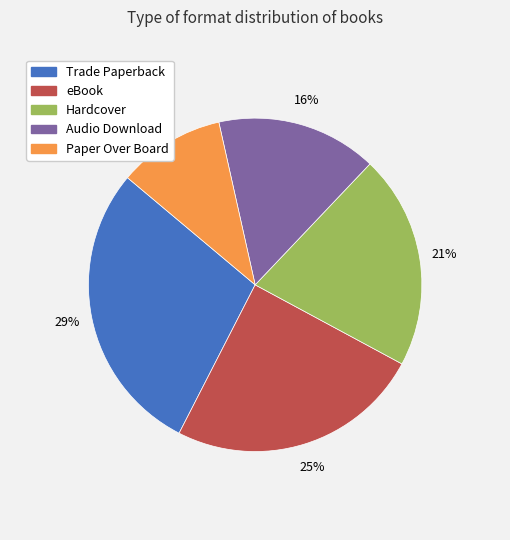

What is the ratio of the value at Trade Paperback to the value at Hardcover?

1.4